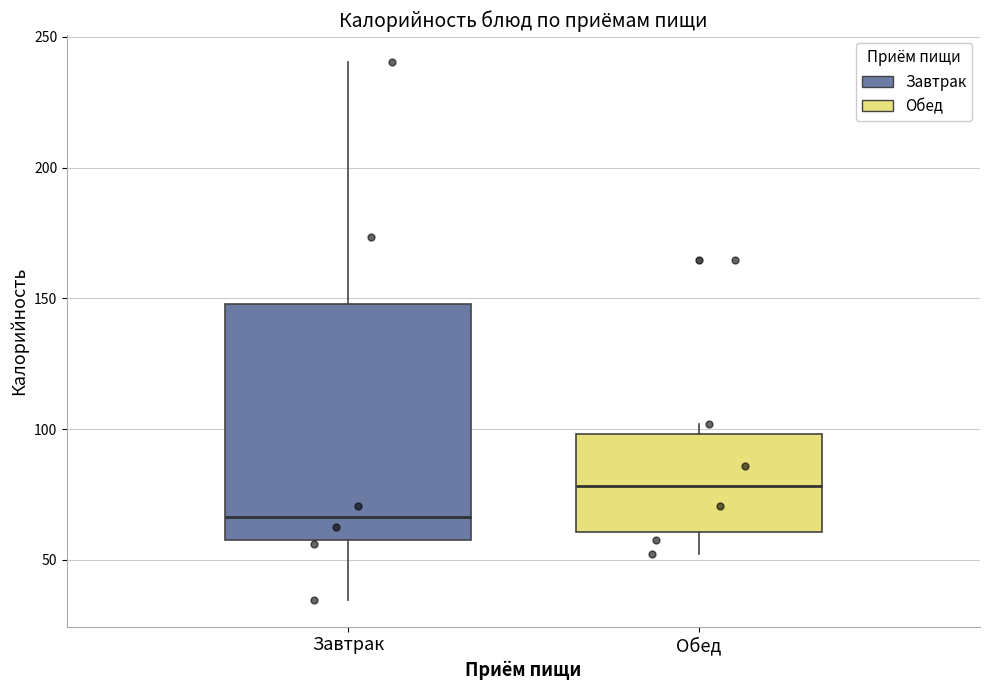

Reading left to right, read every box against the y-axis: the position of its median line, the range the box covers, and the ends of its whiskers. The values are not printed on the chart, so give them approximately, as read against the axis.

Завтрак: median 65, box 60 to 150, whiskers 35 to 240
Обед: median 80, box 60 to 100, whiskers 50 to 100 (just above the box's upper edge)